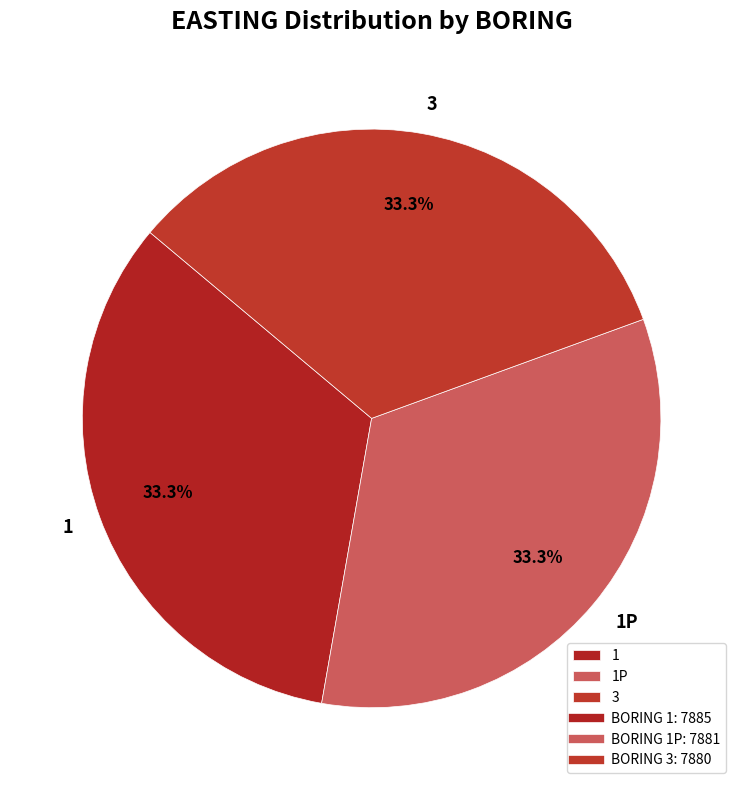

Count the number of slices in the pie.

3